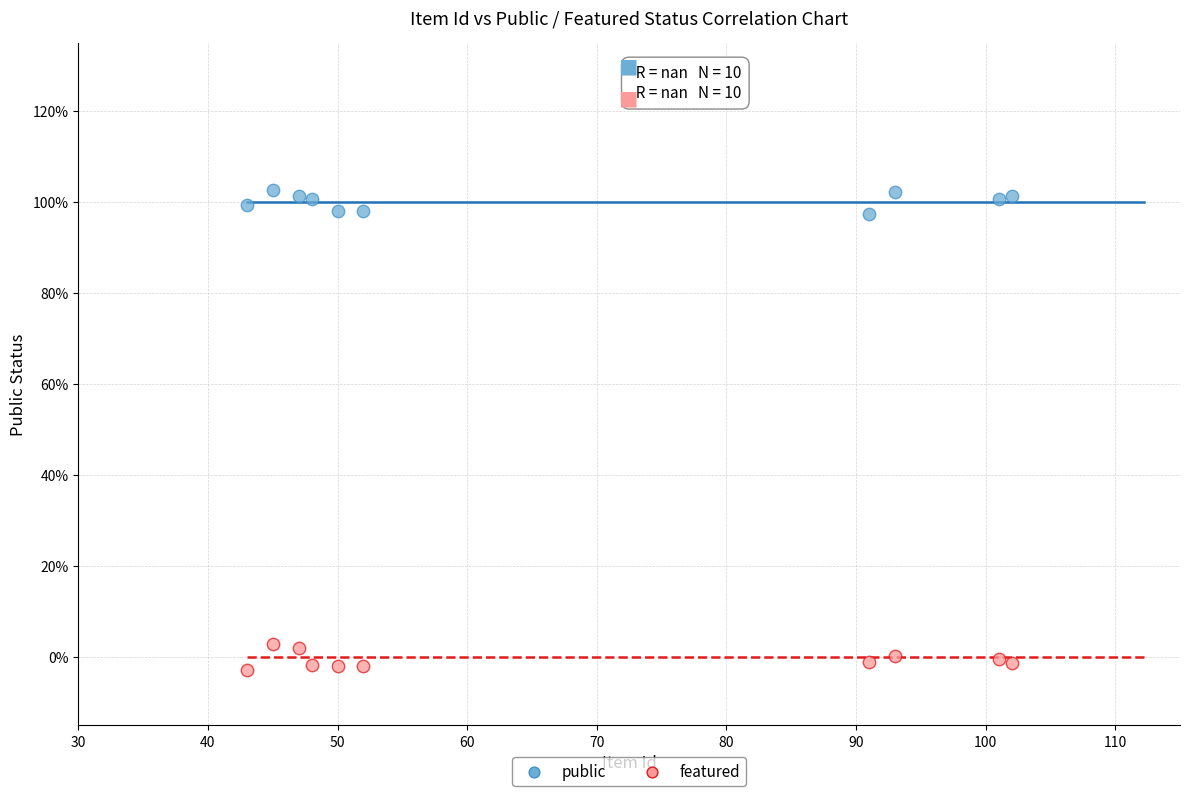

What are all the series names shown in the legend?

public, featured